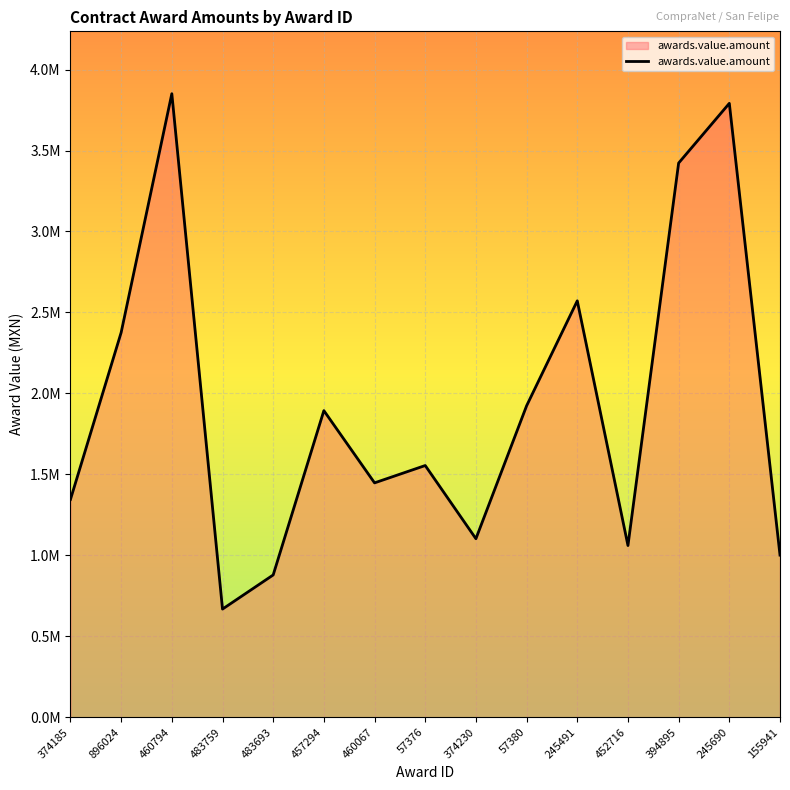

Does the chart display data point markers on the line(s)?

No